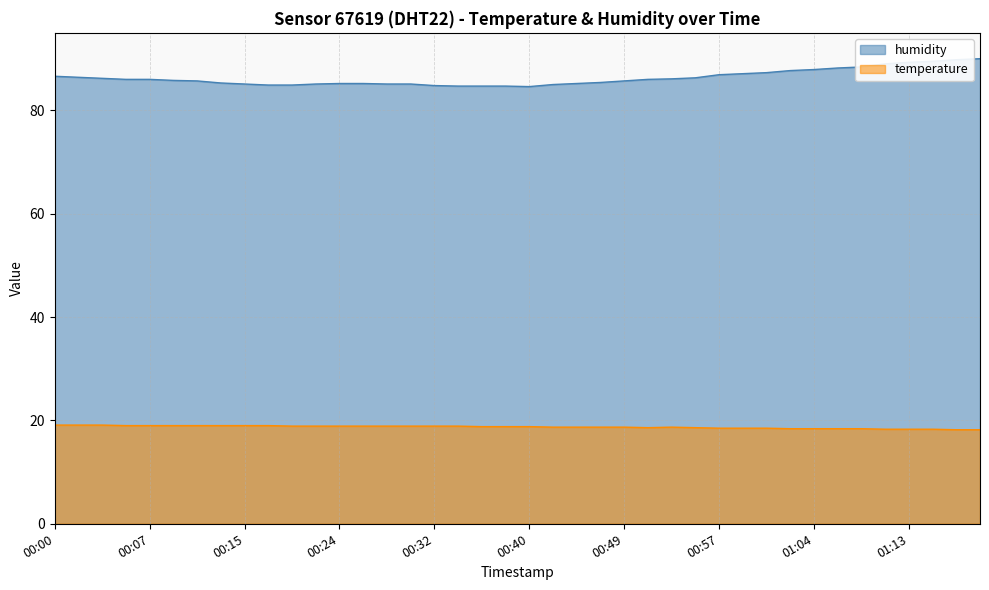

Count the number of categories in the chart.

40